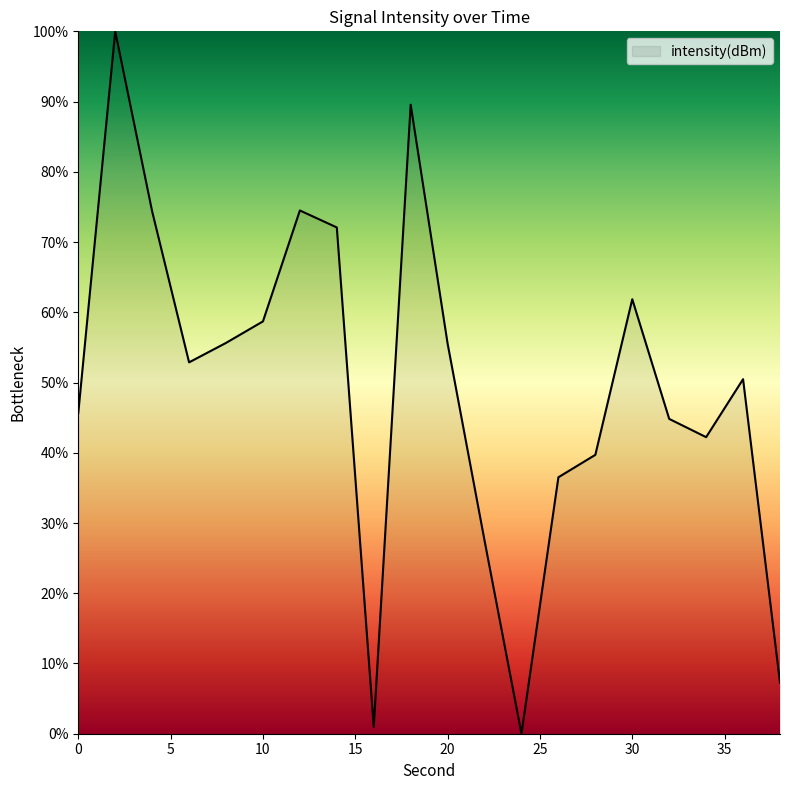

What is the maximum value shown in the chart?

100.0